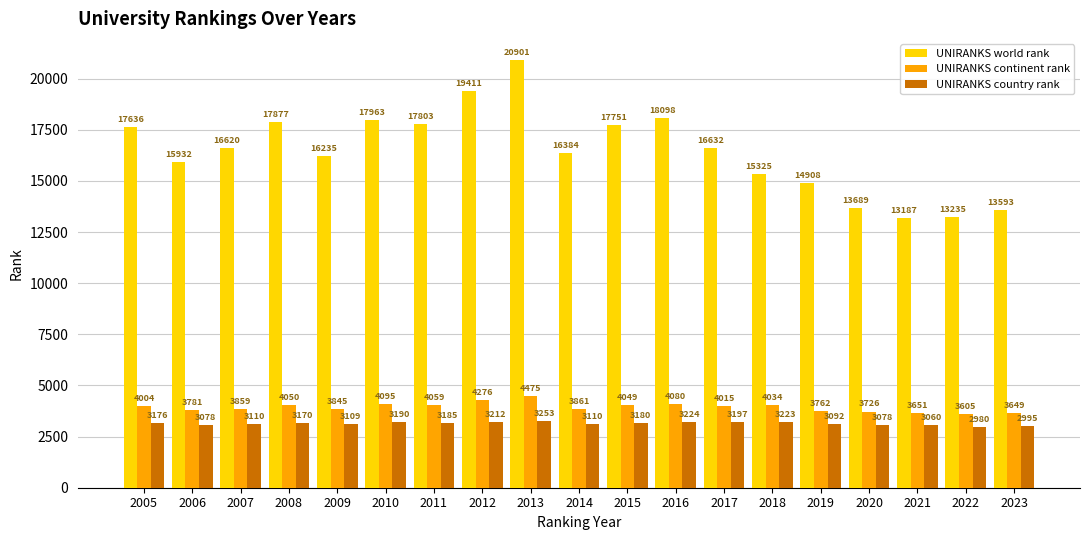

What is the lowest value of the UNIRANKS country rank series?

2980